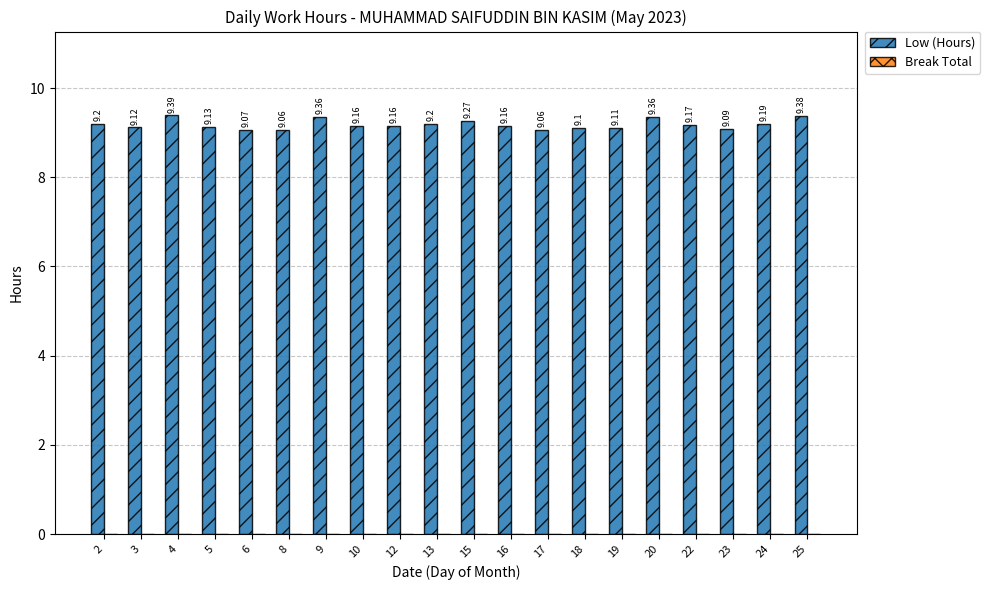

What is the change in value from 22 to 25?

+0.2